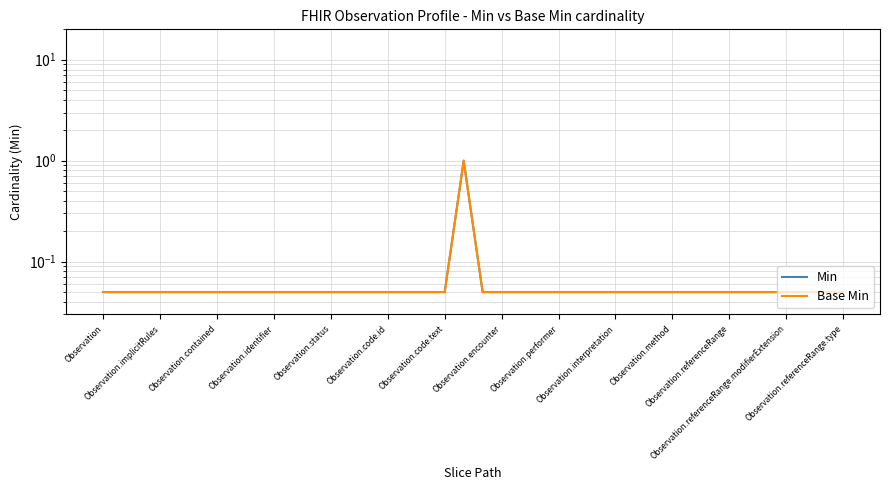

Reading left to right, extract all data points from this chart.

Min: 0.1	0.1	0.1	0.1	0.1	0.1	0.1	0.1	0.1	0.1	0.1	0.1	0.1	0.1	0.1	0.1	0.1	0.1	0.1	1.0	0.1	0.1	0.1	0.1	0.1	0.1	0.1	0.1	0.1	0.1	0.1	0.1	0.1	0.1	0.1	0.1	0.1	0.1	0.1	0.1
Base Min: 0.1	0.1	0.1	0.1	0.1	0.1	0.1	0.1	0.1	0.1	0.1	0.1	0.1	0.1	0.1	0.1	0.1	0.1	0.1	1.0	0.1	0.1	0.1	0.1	0.1	0.1	0.1	0.1	0.1	0.1	0.1	0.1	0.1	0.1	0.1	0.1	0.1	0.1	0.1	0.1